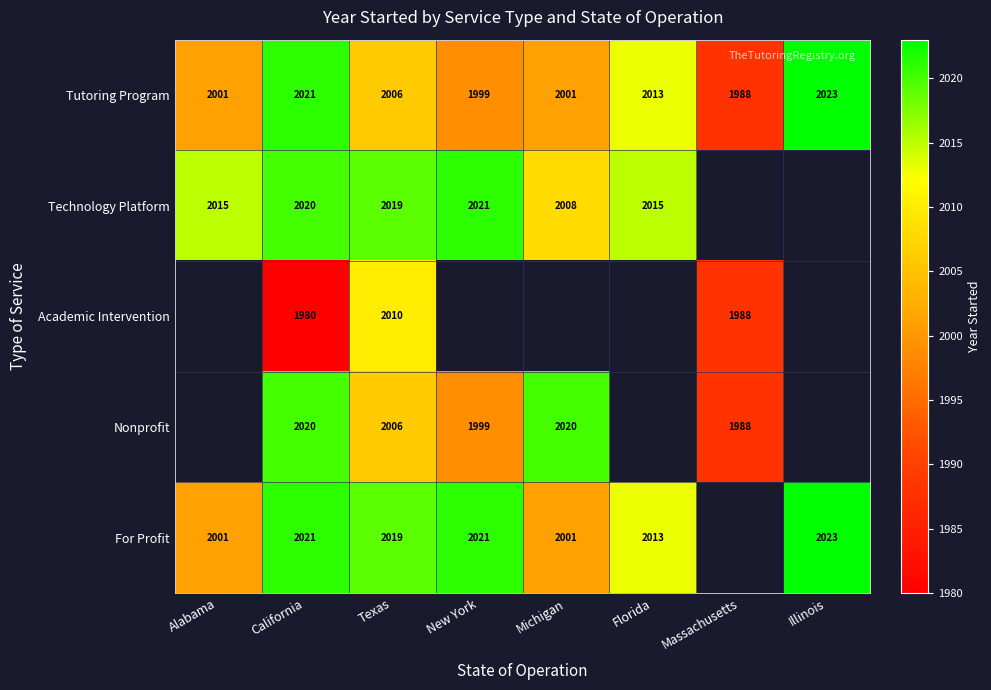

What value does the Tutoring Program series have at Florida, to the nearest 10?

2010